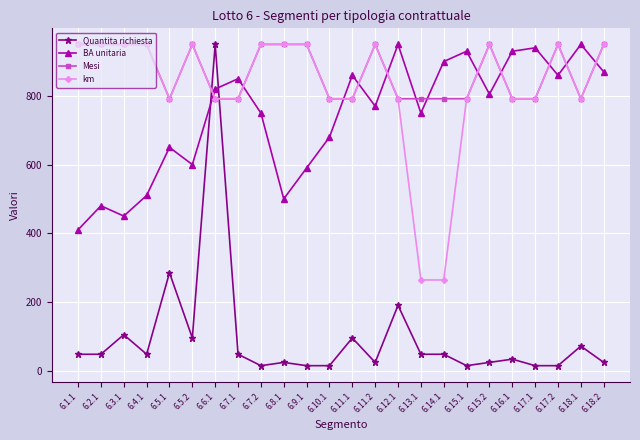

How many data points does each series have?

24